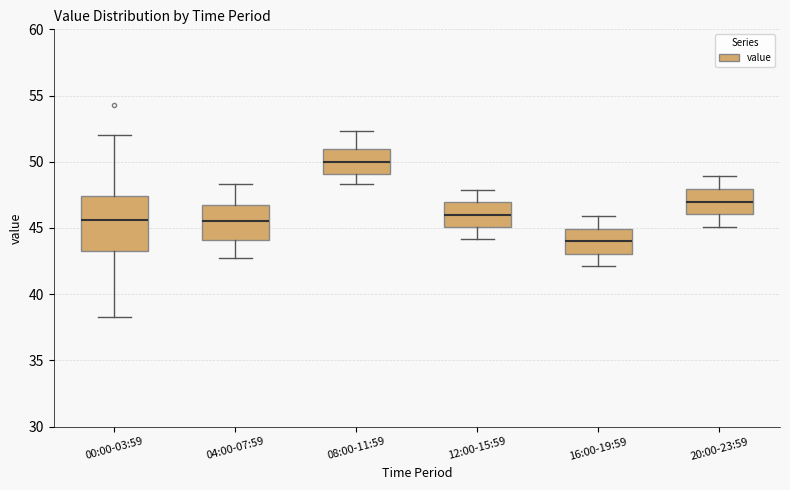

Comparing the boxes themselves (not the whiskers), which one is the tallest?

00:00-03:59